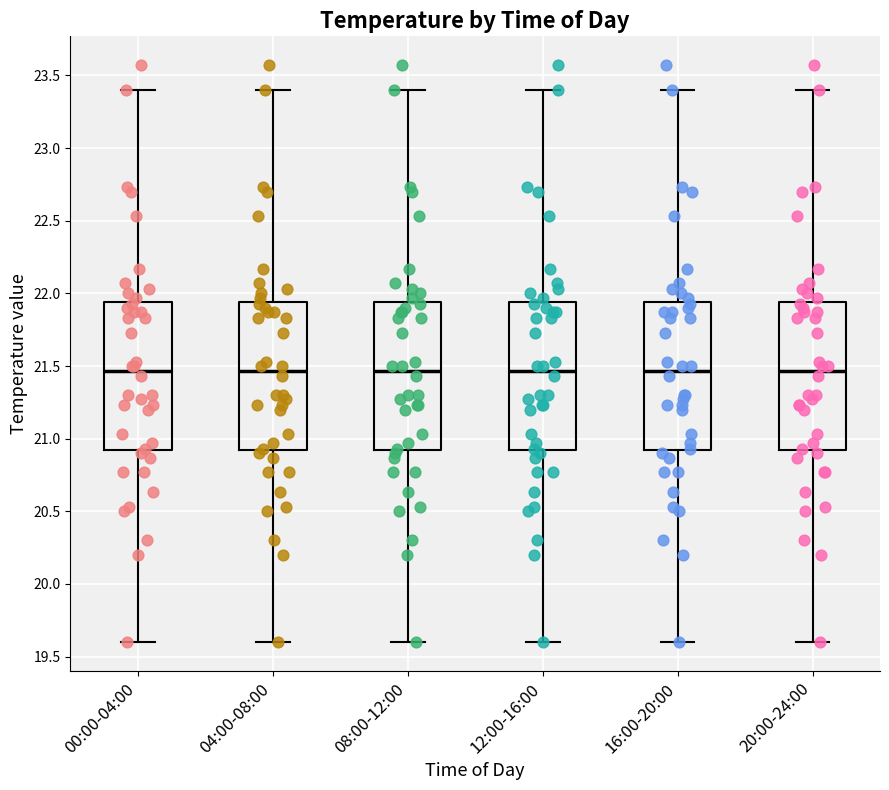

Reading left to right, read every box against the y-axis: the position of its median line, the range the box covers, and the ends of its whiskers. The values are not printed on the chart, so give them approximately, as read against the axis.

00:00-04:00: median 21.45, box 20.90 to 21.95, whiskers 19.60 to 23.40
04:00-08:00: median 21.45, box 20.90 to 21.95, whiskers 19.60 to 23.40
08:00-12:00: median 21.45, box 20.90 to 21.95, whiskers 19.60 to 23.40
12:00-16:00: median 21.45, box 20.90 to 21.95, whiskers 19.60 to 23.40
16:00-20:00: median 21.45, box 20.90 to 21.95, whiskers 19.60 to 23.40
20:00-24:00: median 21.45, box 20.90 to 21.95, whiskers 19.60 to 23.40